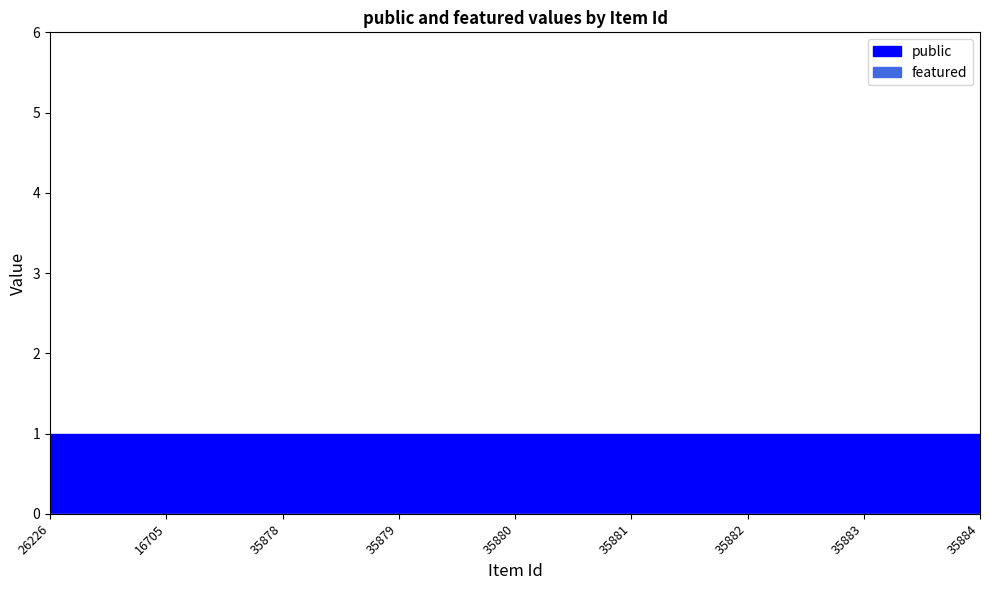

Which series changed the most between 16705 and 35882?

public